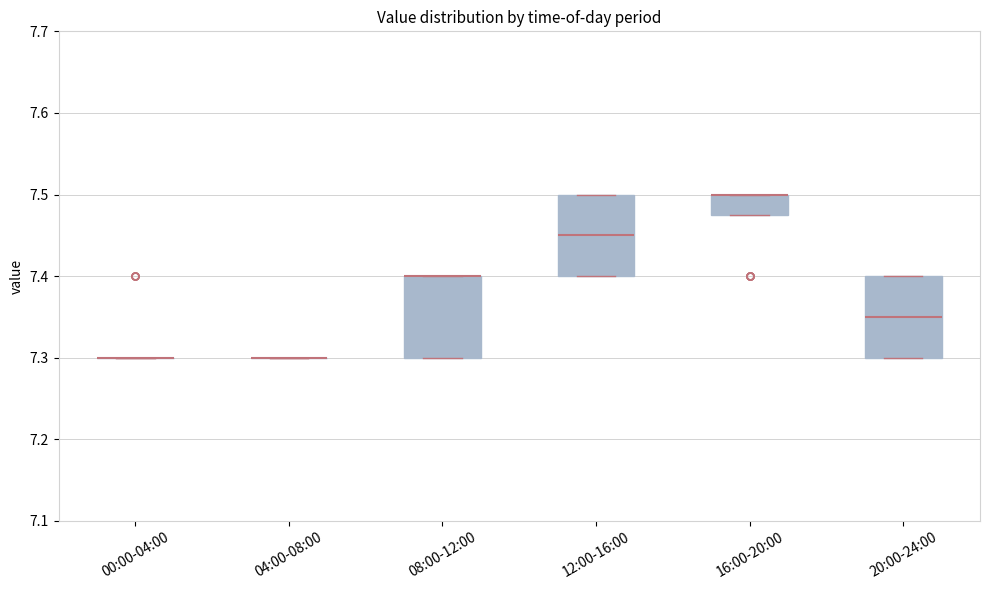

Where does the median line of the box for 12:00-16:00 sit on the y-axis? The values are not printed on the chart, so give them approximately, as read against the axis.

7.45